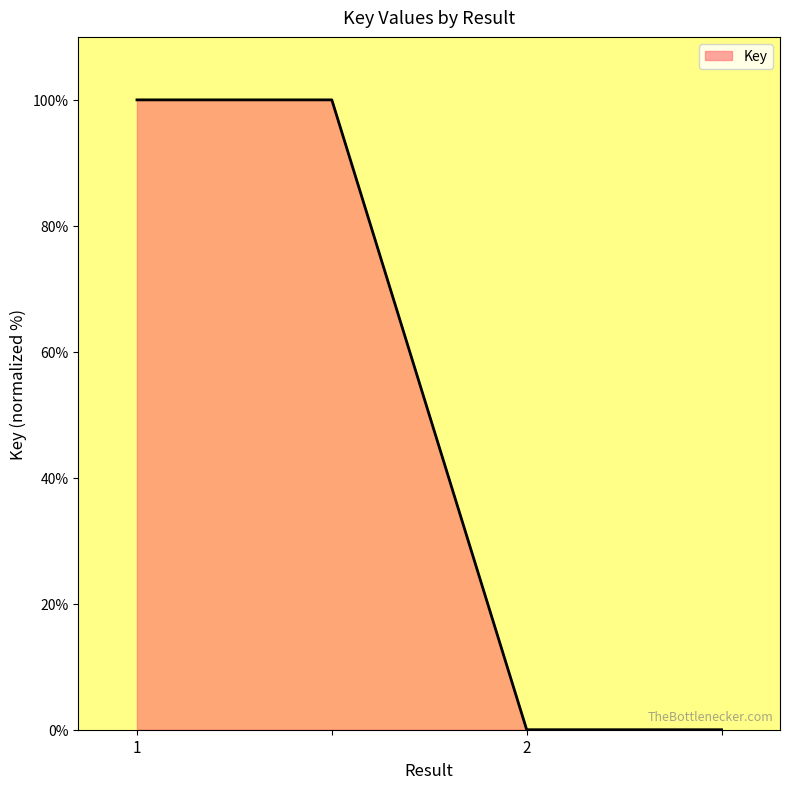

Does the chart display data point markers on the line(s)?

No